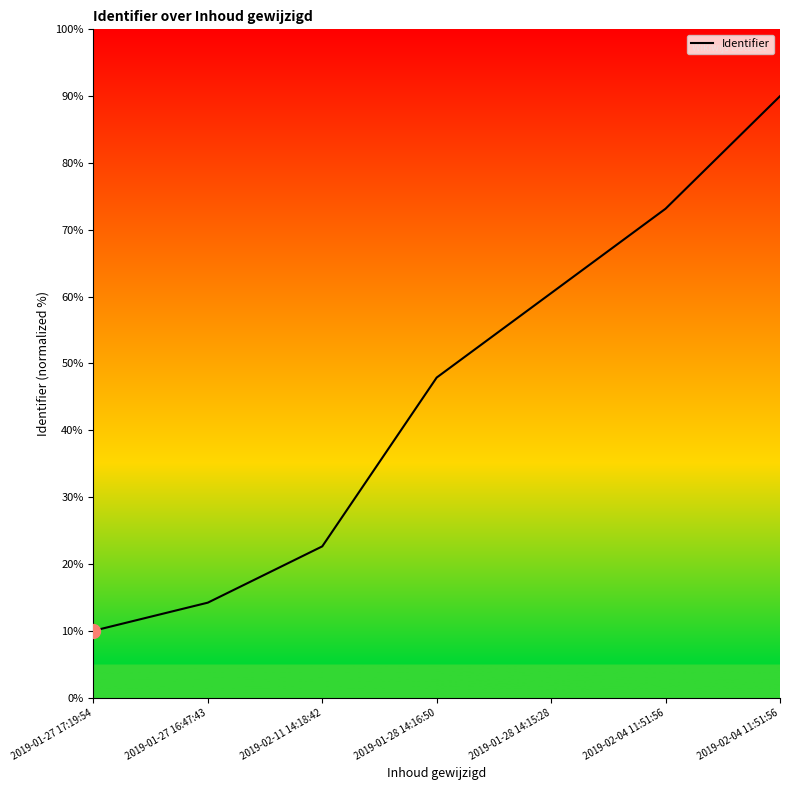

List the labels in order of value, smallest first.

2019-01-27 17:19:54, 2019-01-27 16:47:43, 2019-02-11 14:18:42, 2019-01-28 14:16:50, 2019-01-28 14:15:28, 2019-02-04 11:51:56, 2019-02-04 11:51:56